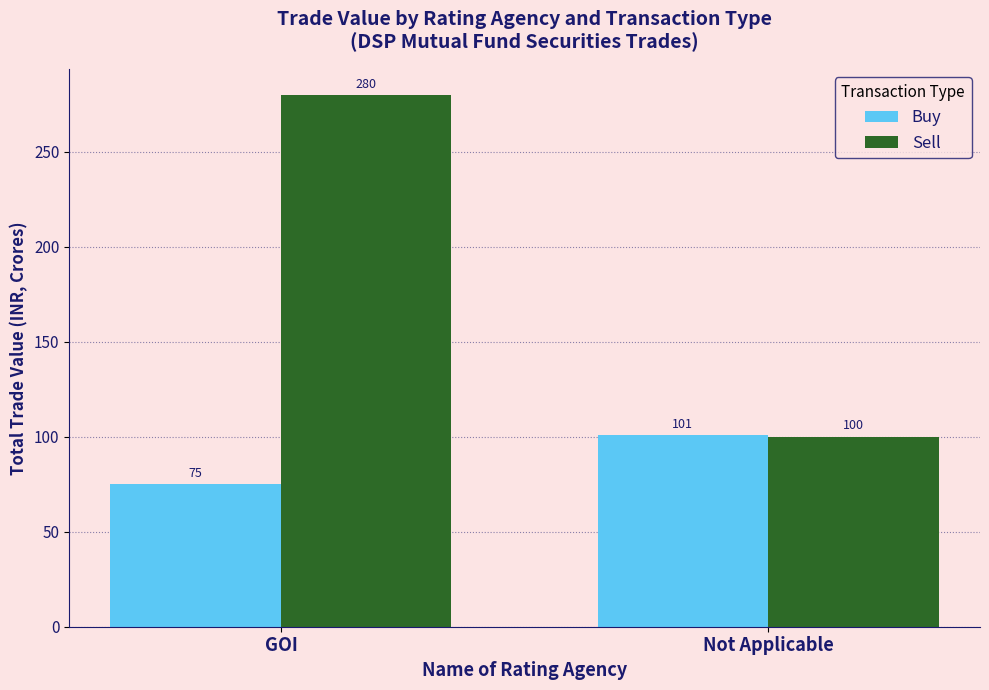

How many values in the Buy series are below 100?

1